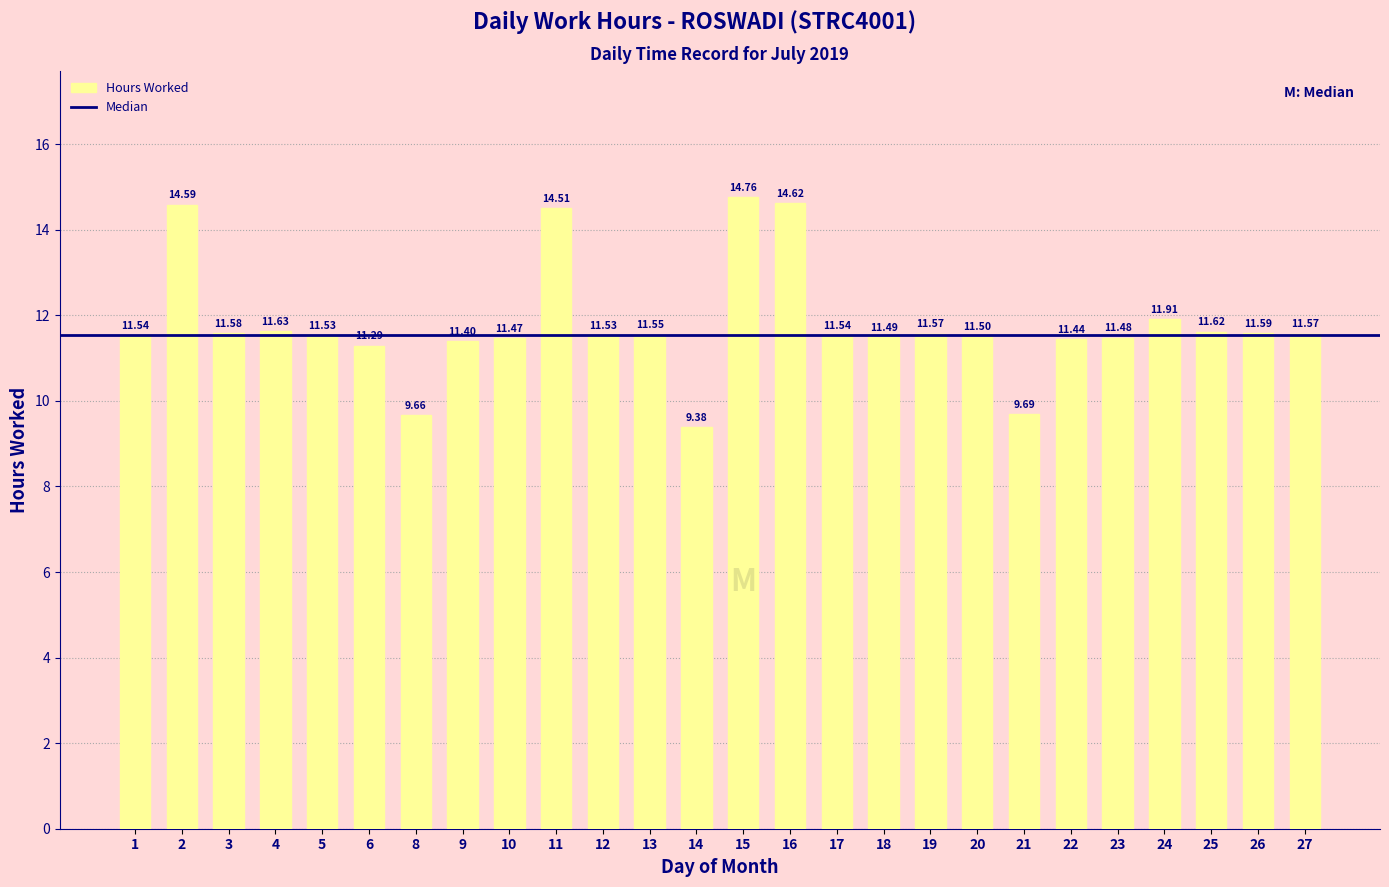

At which label does the data first exceed 11?

1